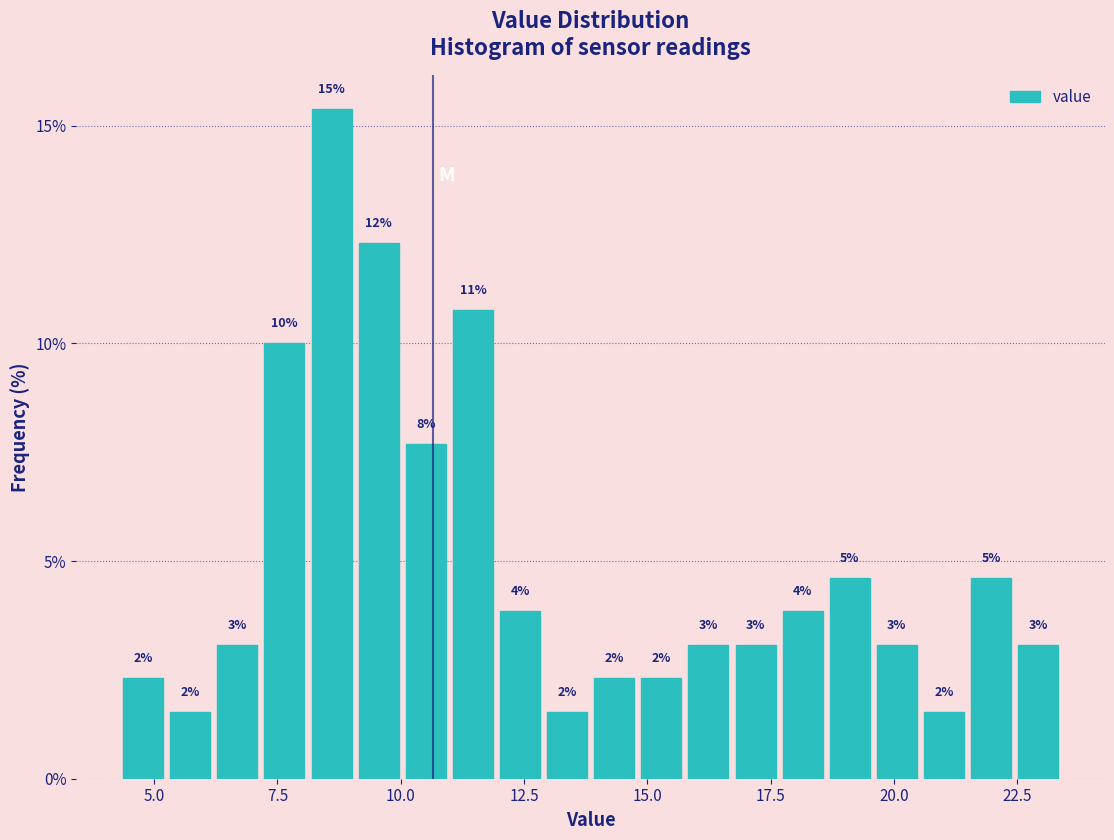

Around what value on the x-axis is the tallest bar? Give the approximate position of its centre, as read against the axis.

8.5